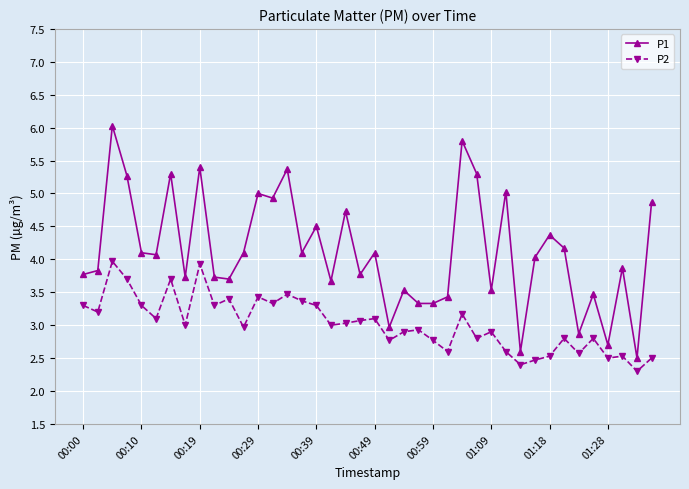

What is the difference between the second highest and second lowest values in the P1 series?

3.2